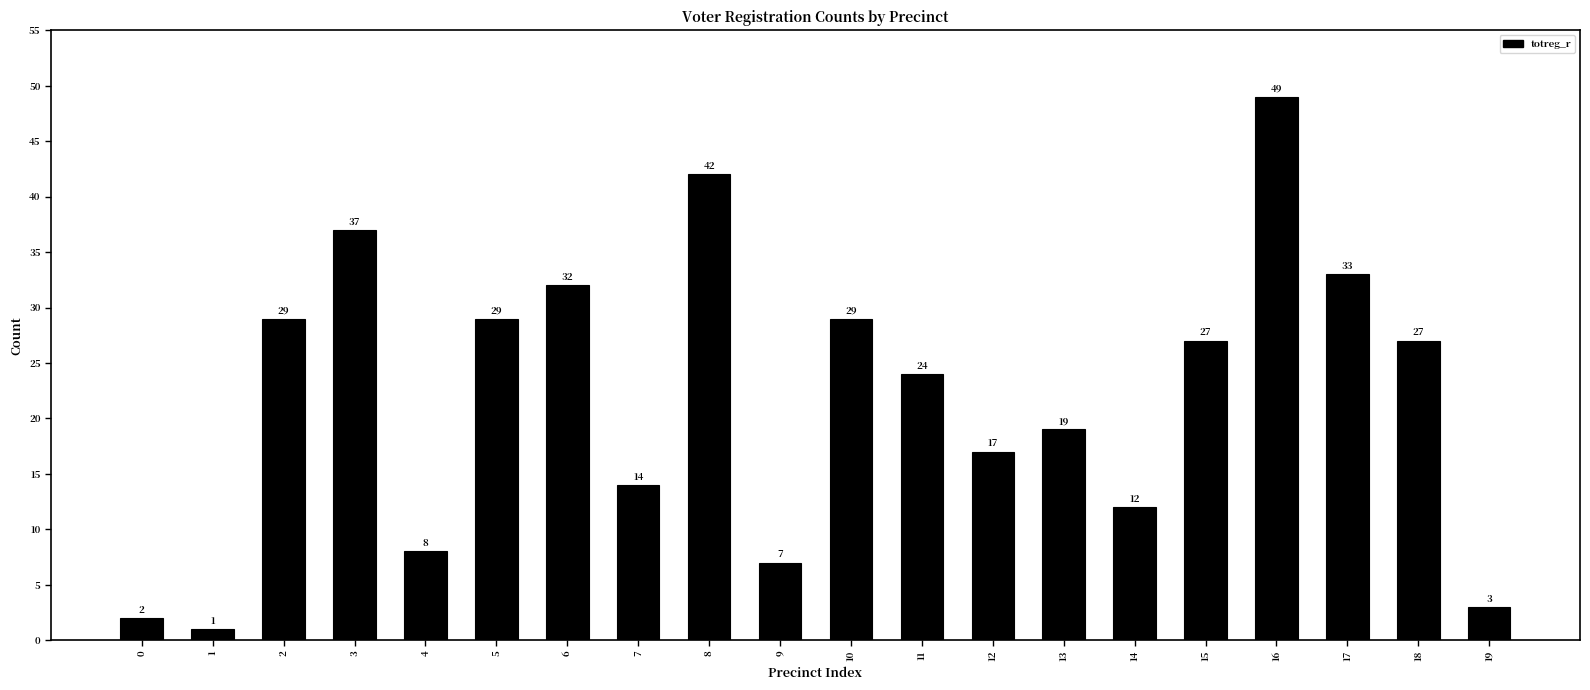

The value at 16 is 49. True or false?

True